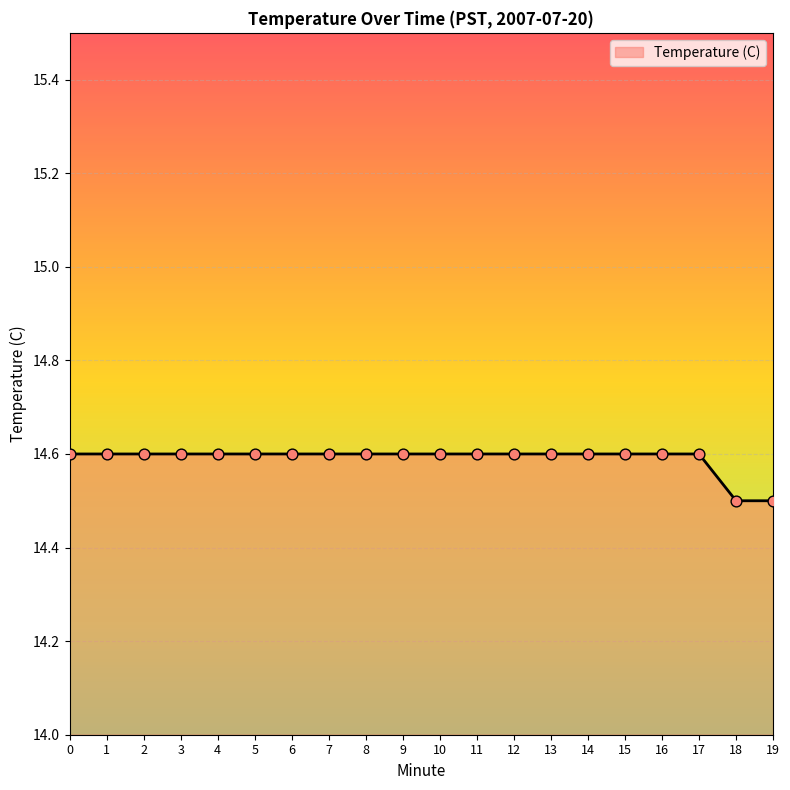

Approximately how many times larger is the value at 16 compared to 3?

1.0